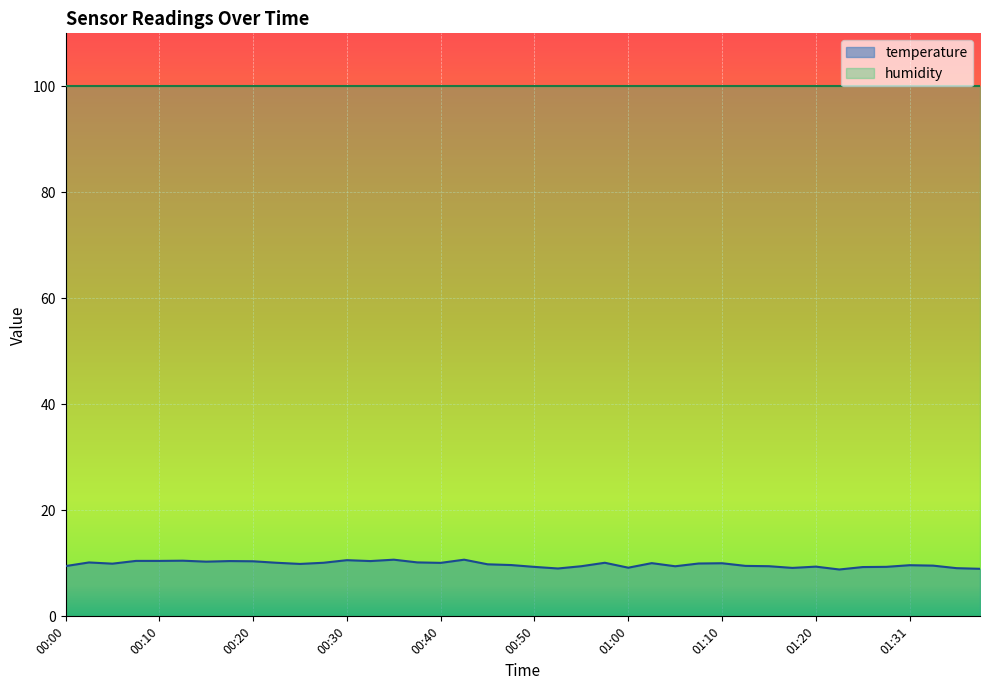

What position from the left is 01:02?

26